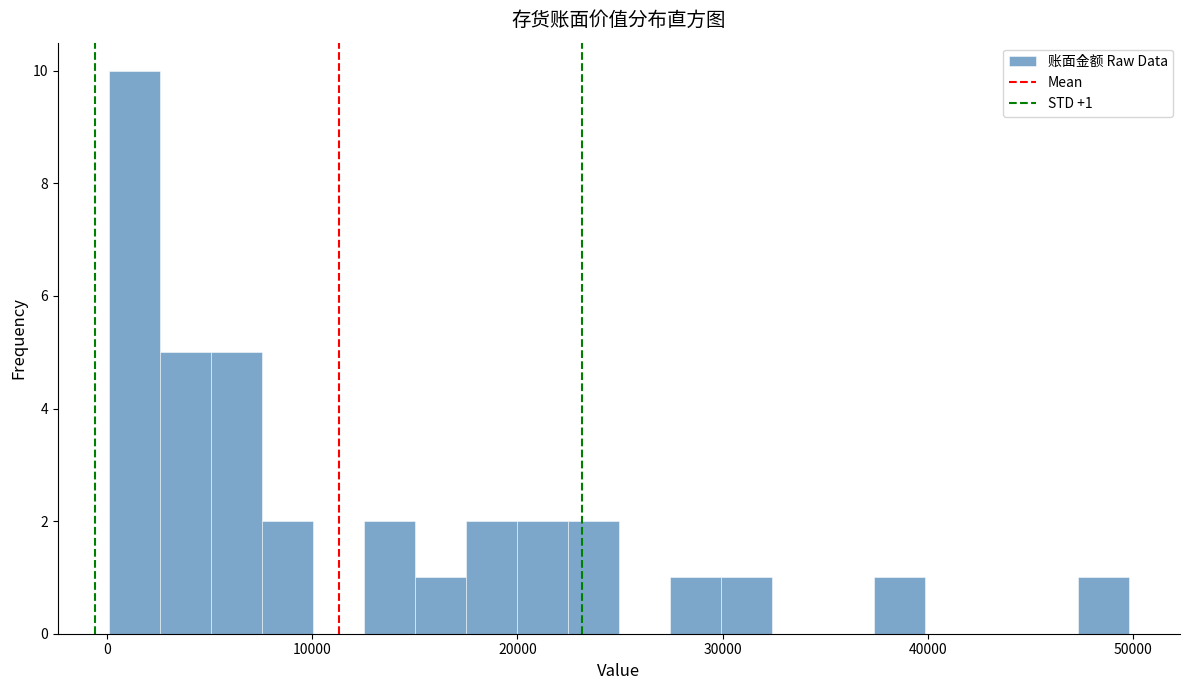

Around what value on the x-axis is the tallest bar? Give the approximate position of its centre, as read against the axis.

1000